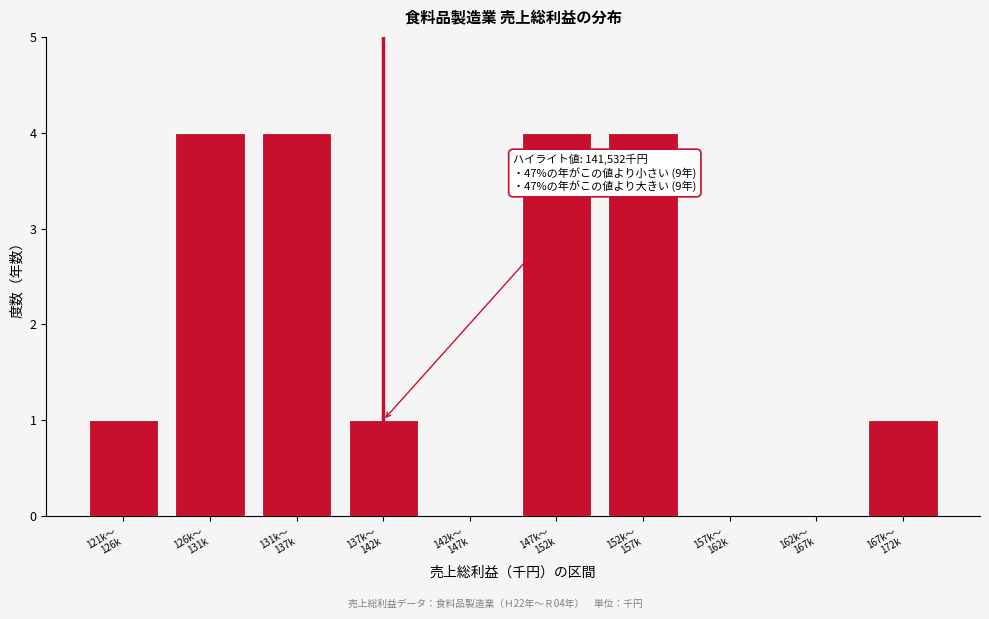

What is the sum of all values?

19